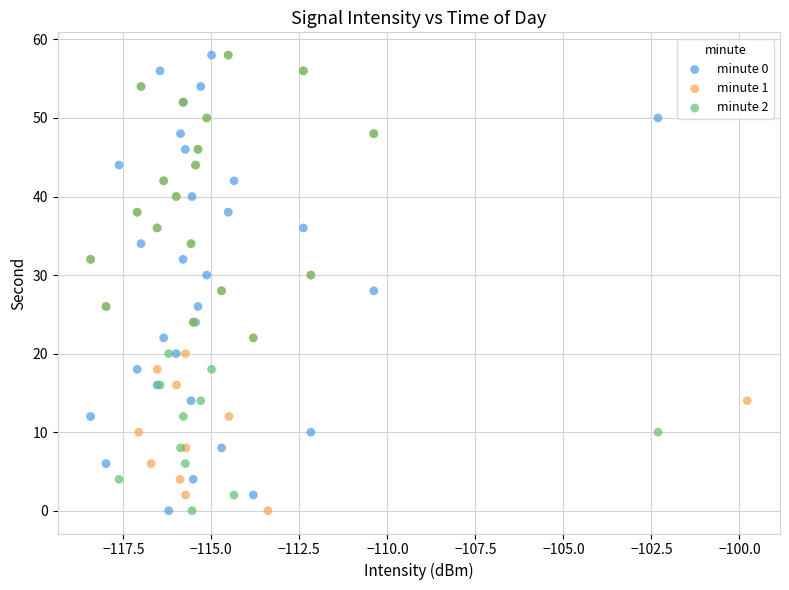

What are all the series names shown in the legend?

minute 0, minute 1, minute 2